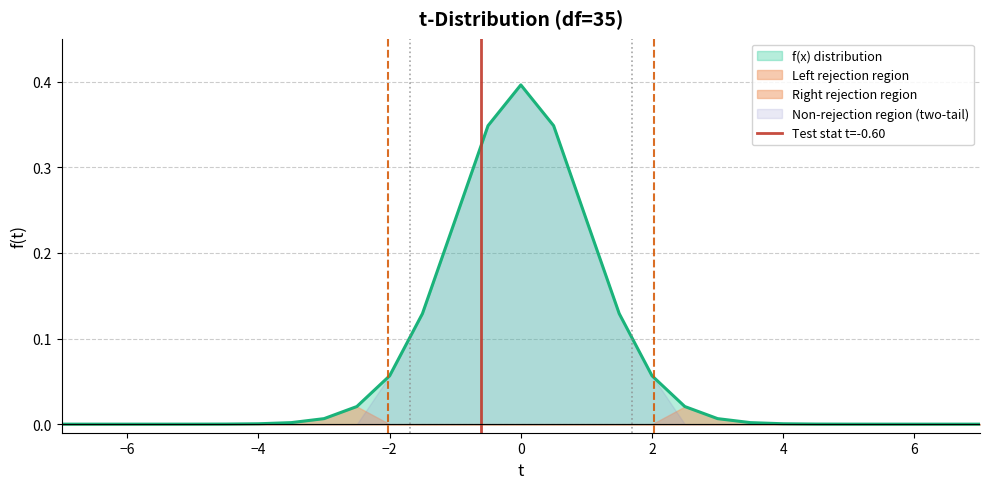

What is the maximum value for f(x) distribution?

0.4